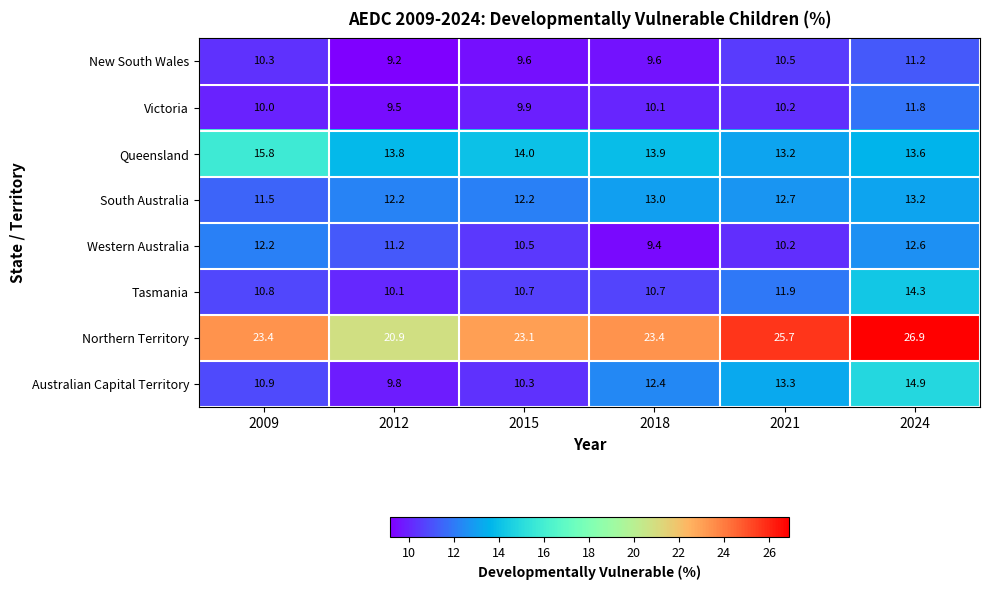

Which series has the widest spread of values?

Northern Territory